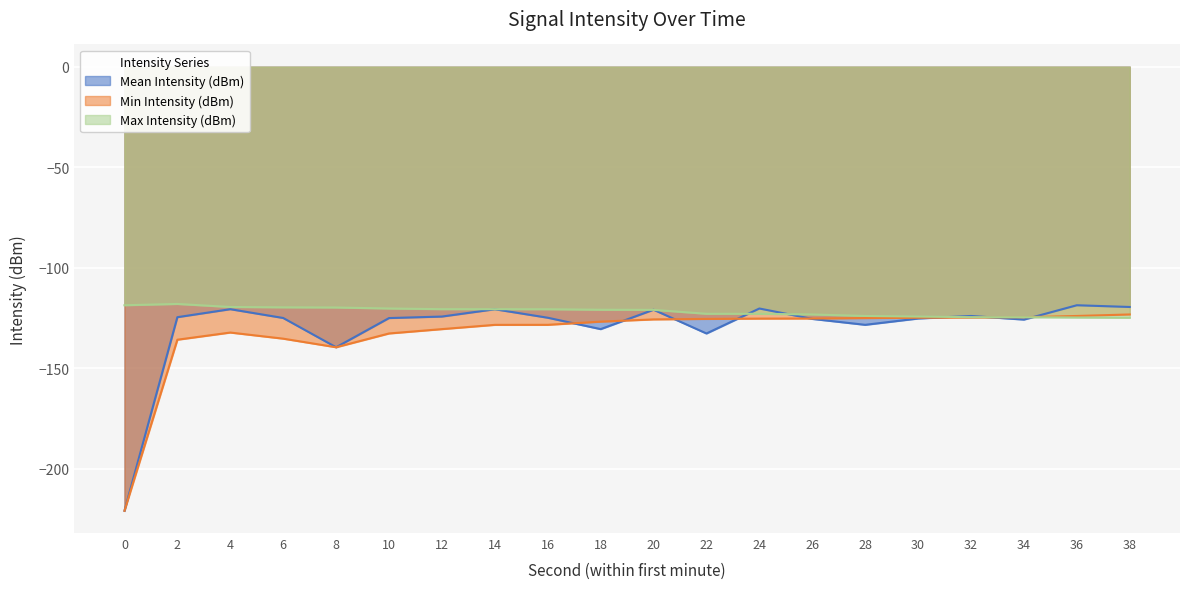

How many data points in Max Intensity (dBm) are above -120?

5